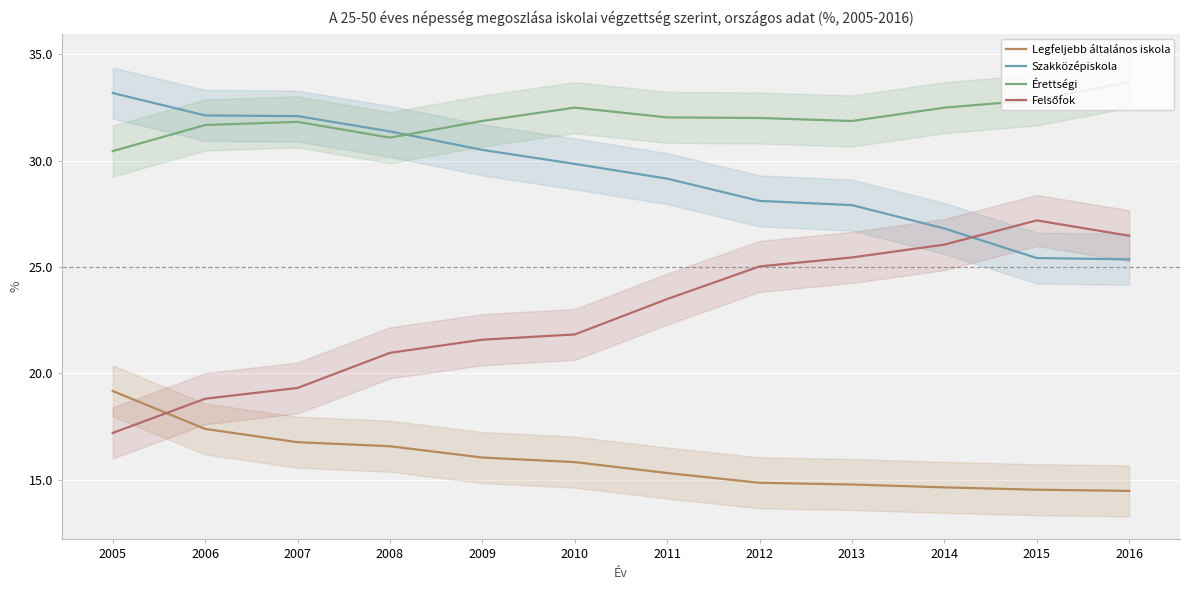

What is the value of the Szakközépiskola point at the 4th from the left?

31.4